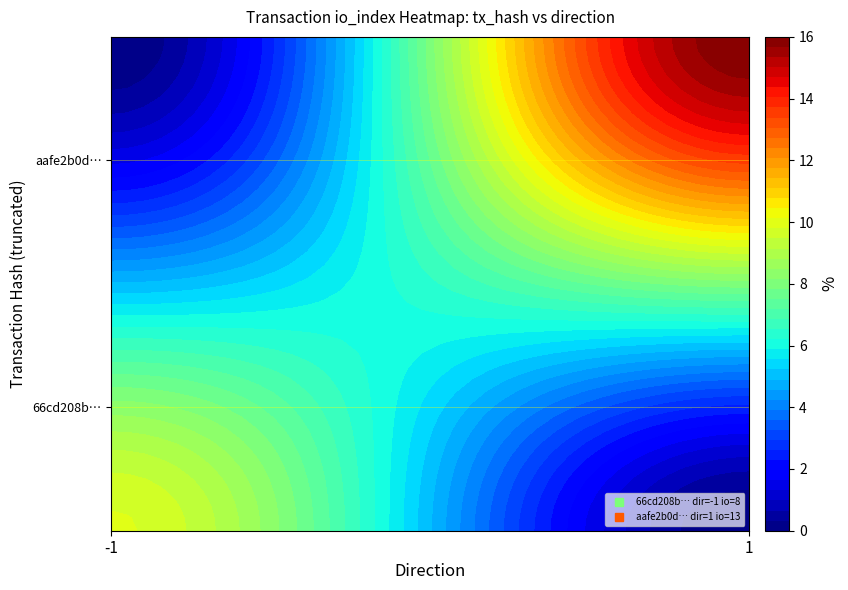

What is the difference between the aafe2b0d21bf3bd964ba179daae026a27cababd values at io_index and direction?

12